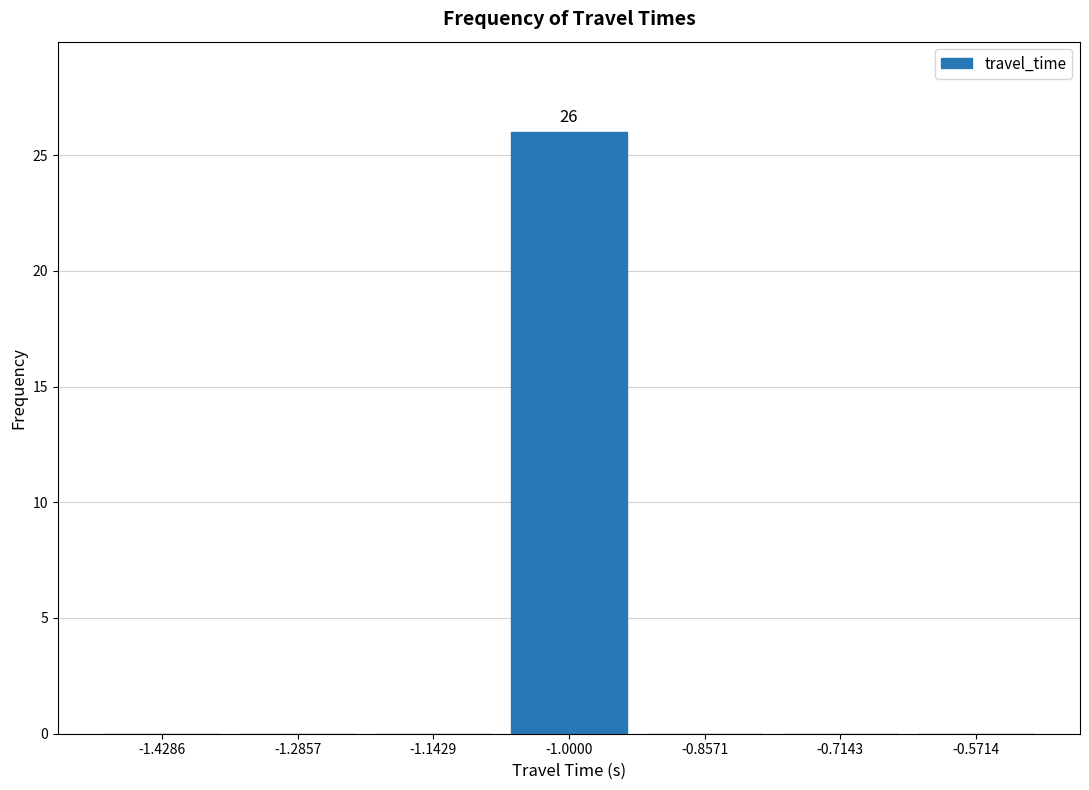

Which range on the x-axis has the tallest bar?

-1.08 to -0.92